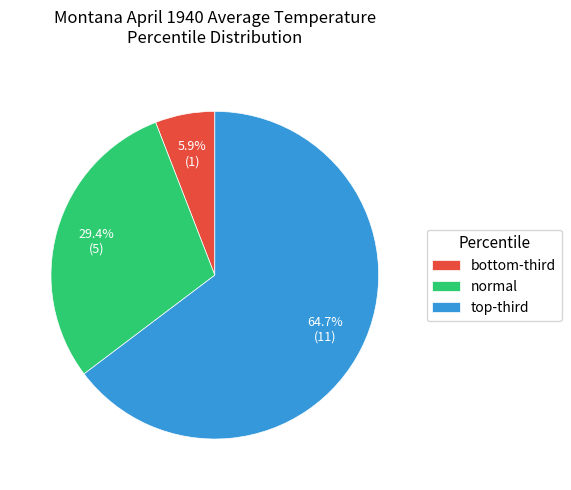

Which category has the smallest portion of the pie?

bottom-third